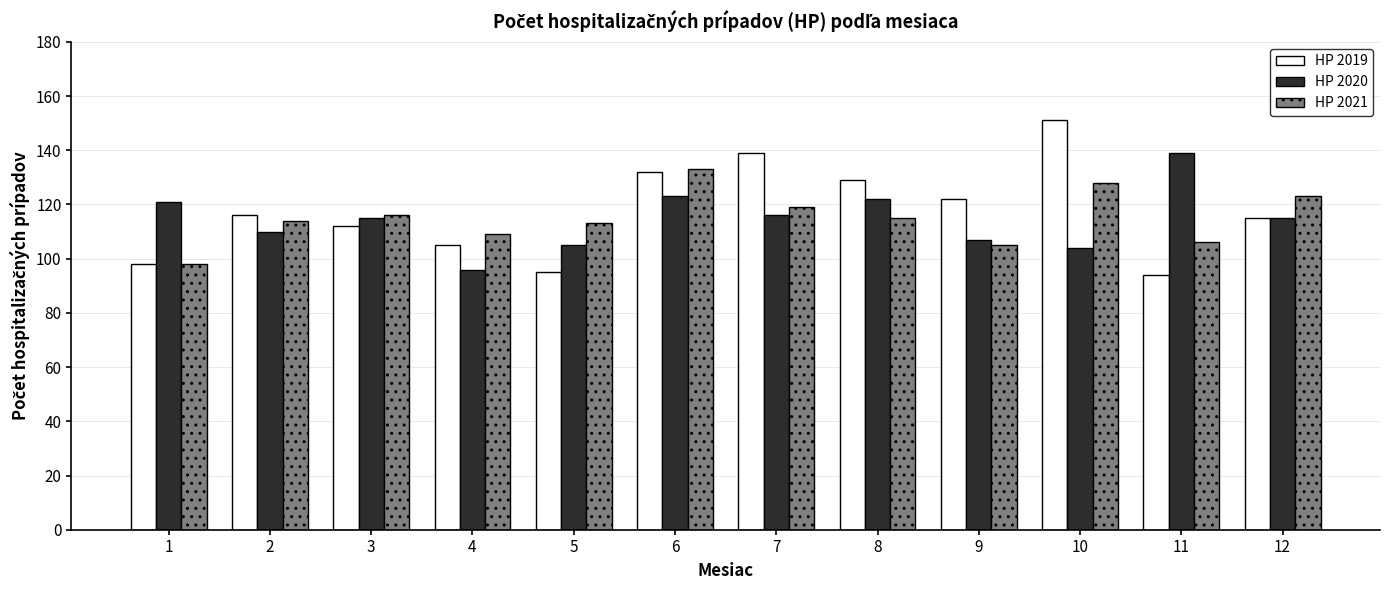

The value of HP 2019 at 8 is 129. True or false?

True